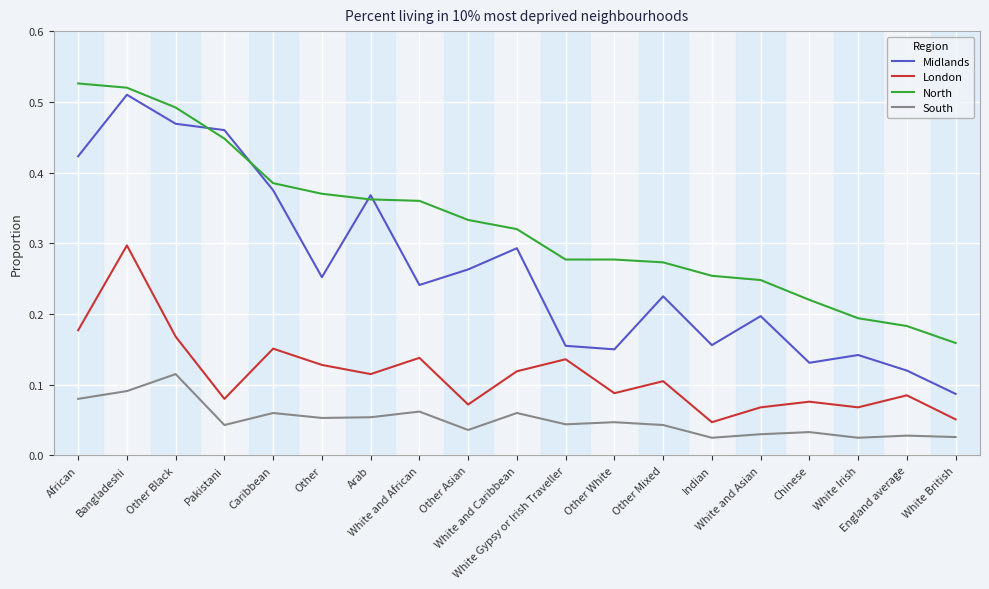

What is the sum of all South values?

1.0